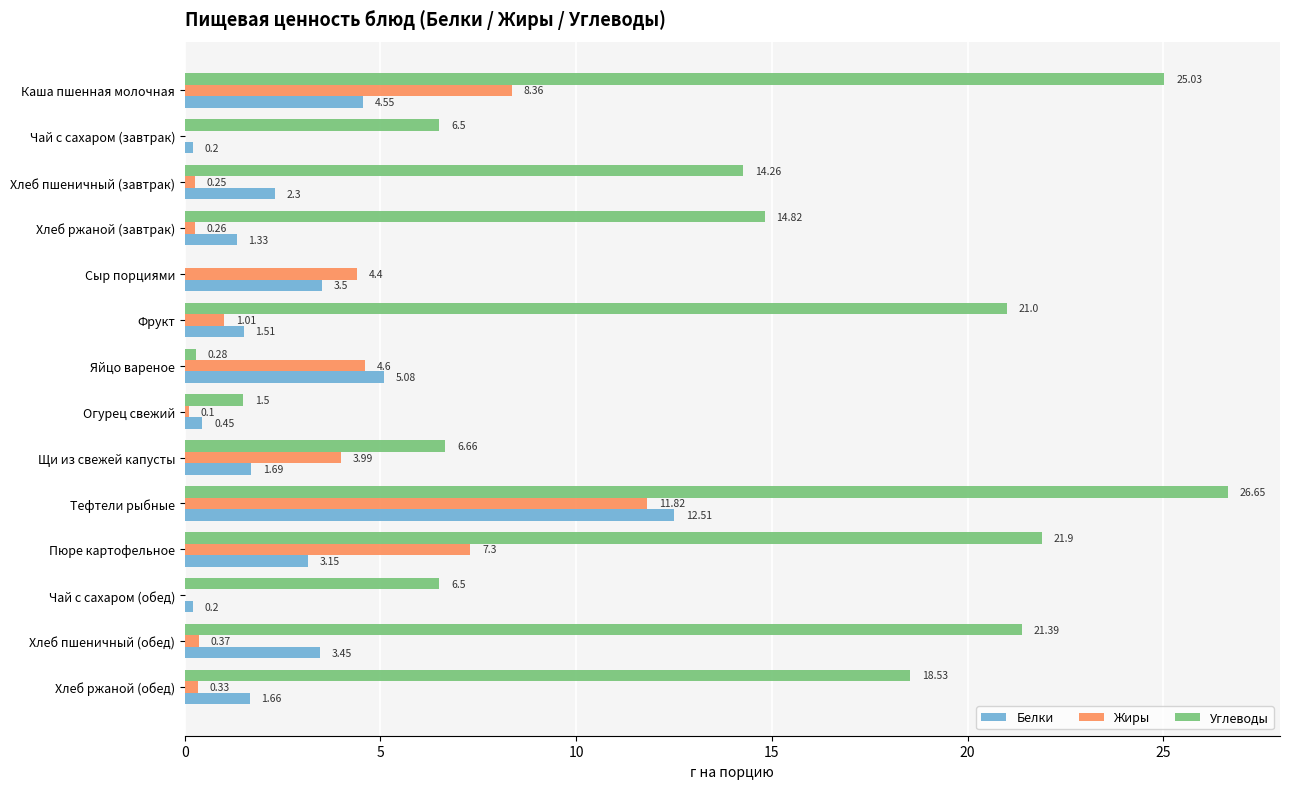

What is the maximum value for Жиры?

11.8